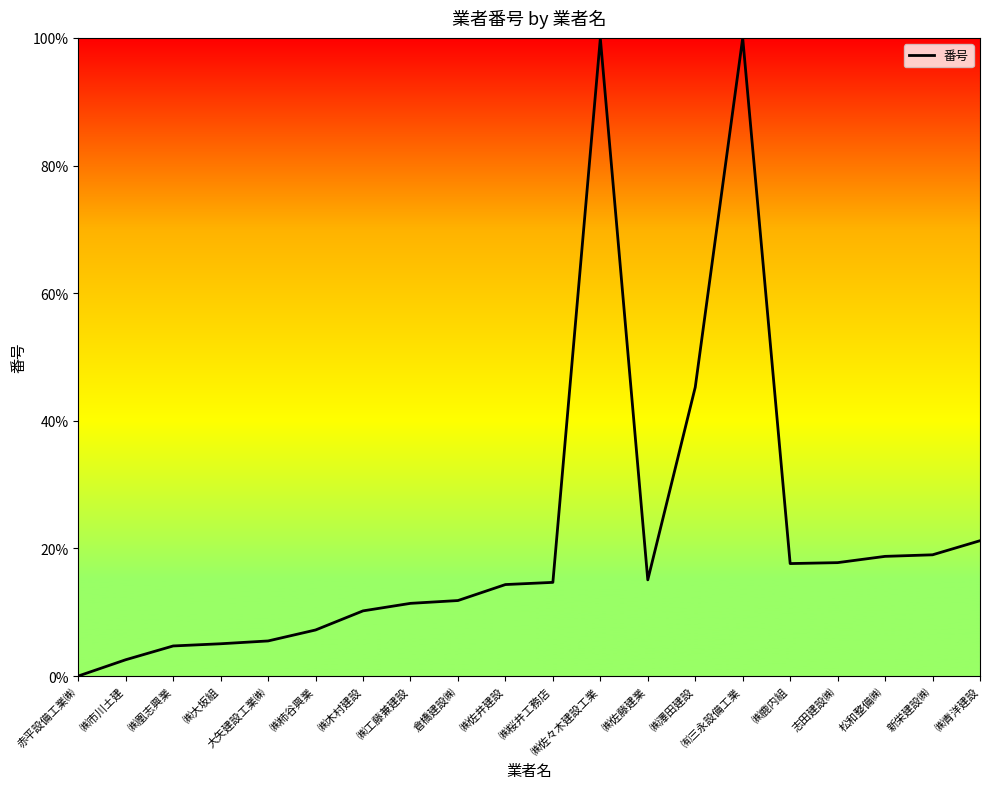

Where is the data nearest to the value 50?

㈱澤田建設